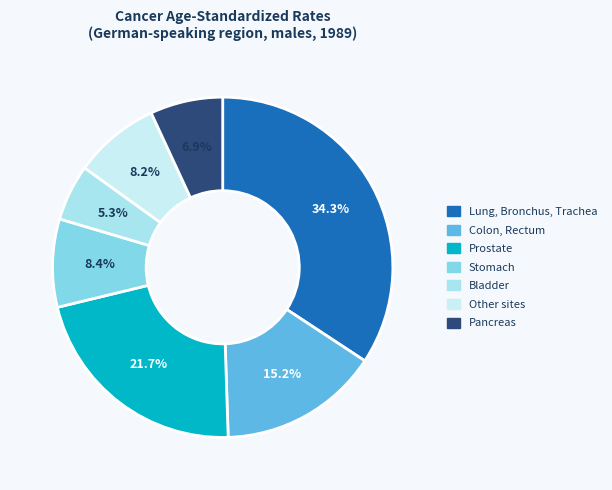

How much of the chart is everything except Stomach?

91.6%